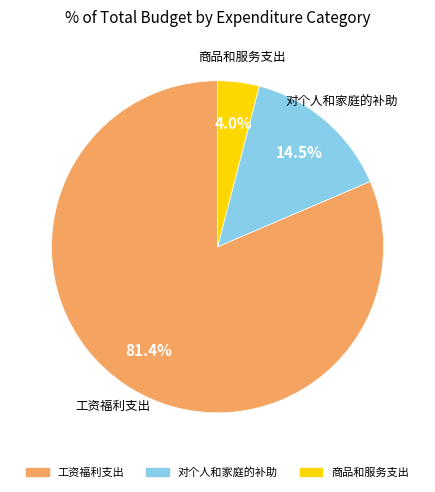

Which has a higher value, 对个人和家庭的补助 or 商品和服务支出?

对个人和家庭的补助